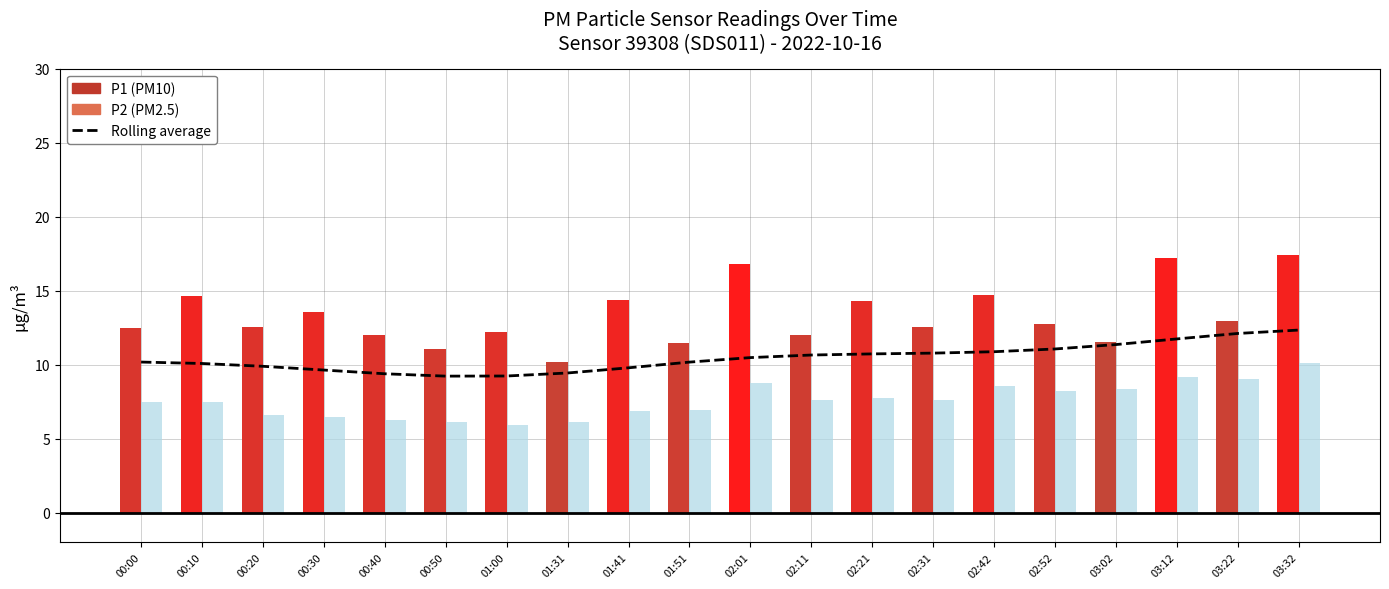

Is it true that the value at 02:42 is 10.9?

True